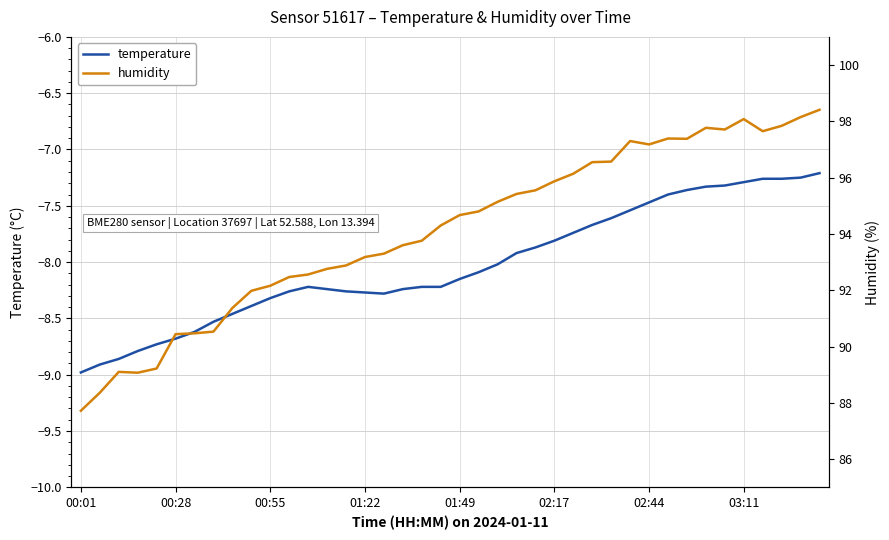

What is the difference between the maximum and minimum values in the humidity series?

10.7